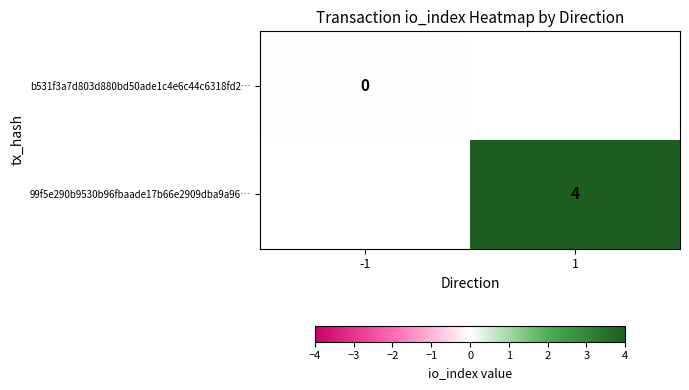

How many categories are shown in the chart?

2